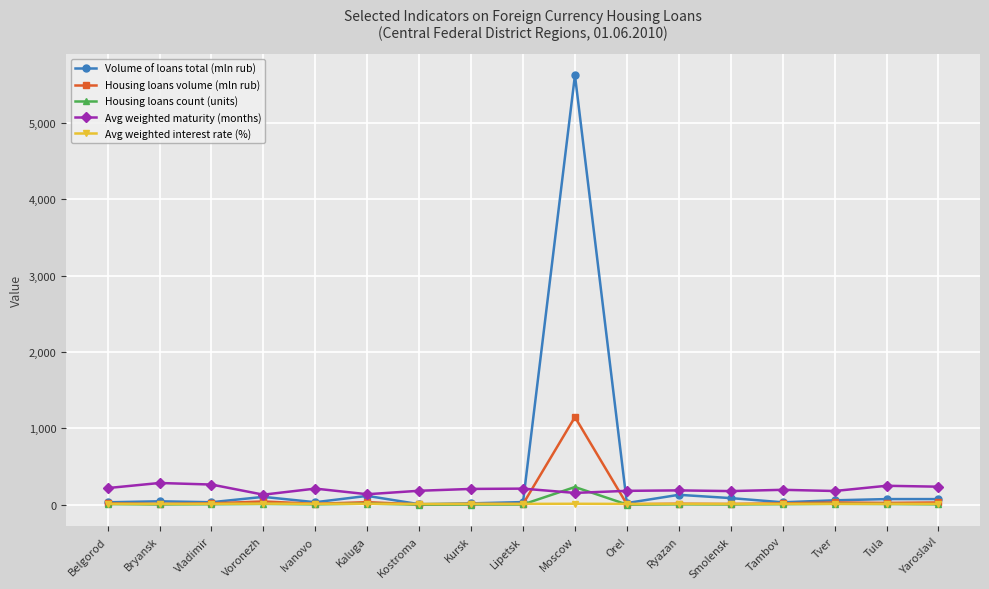

What is the label of the 3rd point from the left?

Vladimir